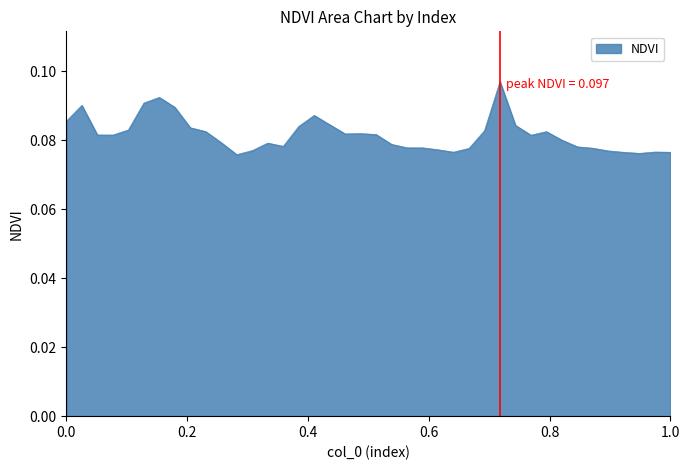

Does the chart display data point markers on the line(s)?

No